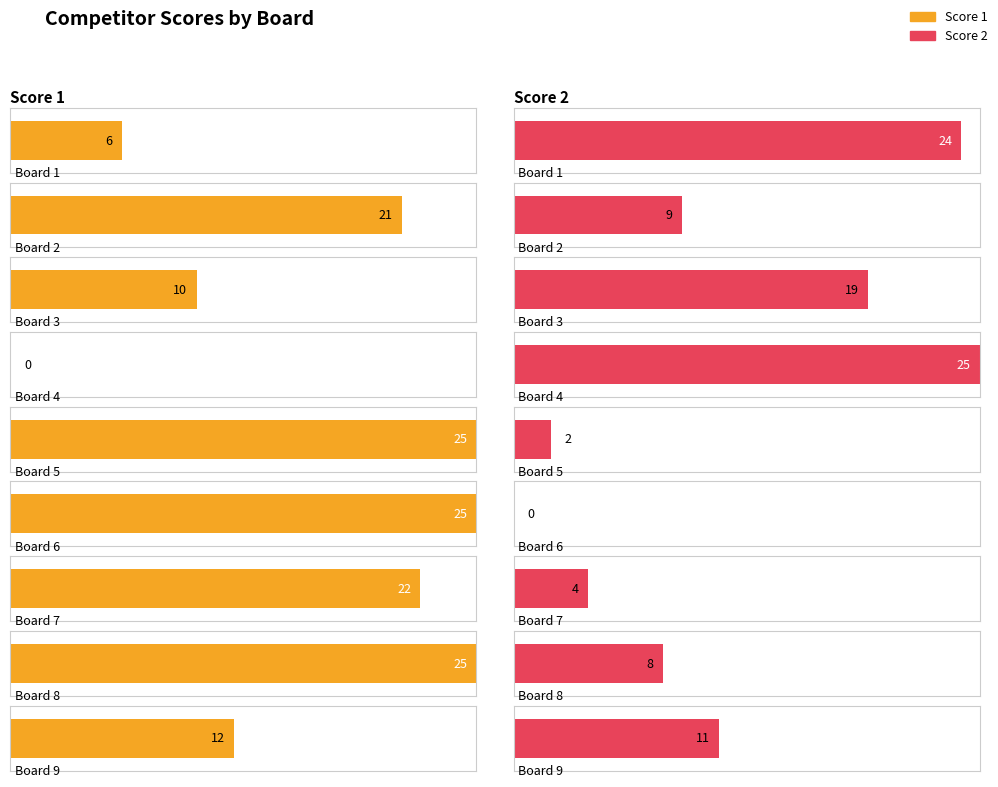

Where is Score 2 nearest to the value 12?

Board 9